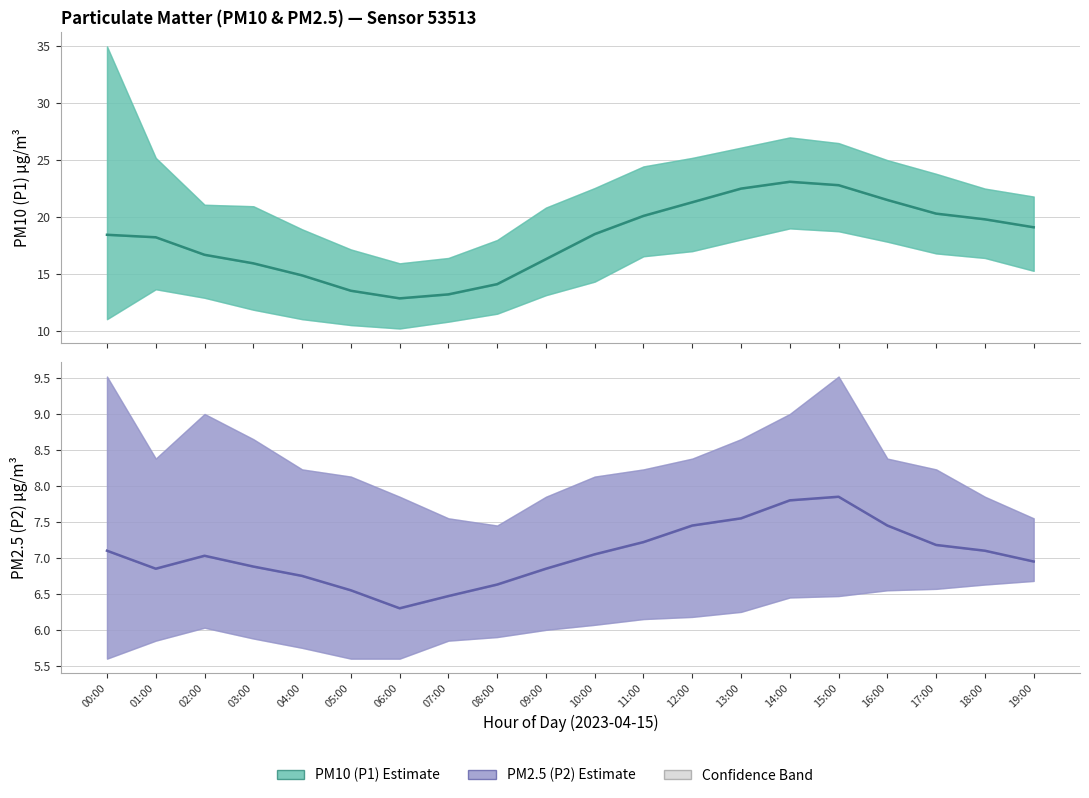

Reading right to left, list all the values displayed in this chart.

P1 (PM10) estimate: 19.1	19.8	20.3	21.5	22.8	23.1	22.5	21.3	20.1	18.5	16.3	14.1	13.2	12.8	13.5	14.9	15.9	16.7	18.2	18.4
P2 (PM2.5) estimate: 7.0	7.1	7.2	7.5	7.8	7.8	7.5	7.5	7.2	7.0	6.8	6.6	6.5	6.3	6.5	6.8	6.9	7.0	6.8	7.1